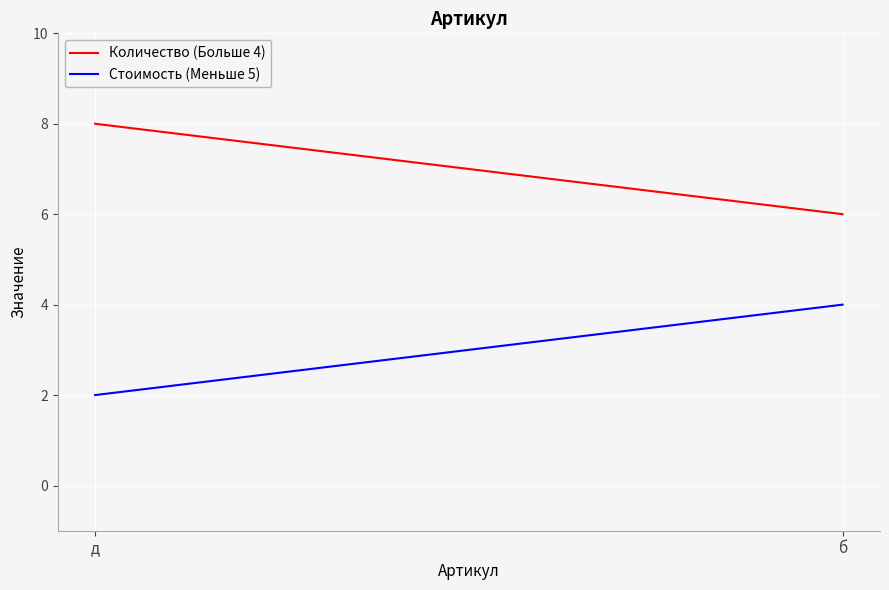

What is the label of the 2nd point from the right?

д